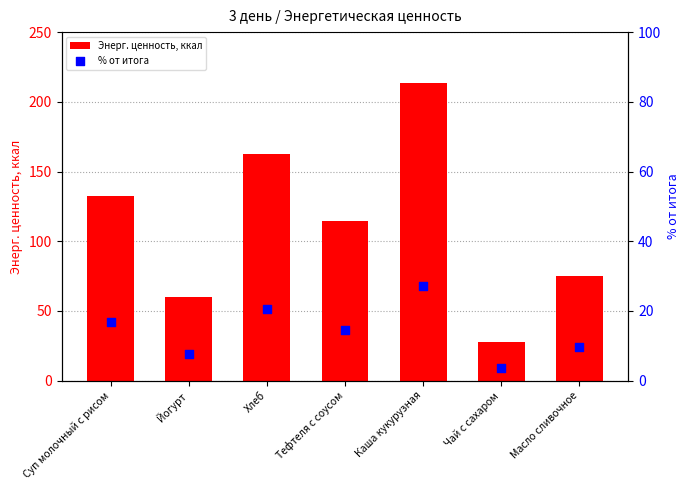

Is the value of Энерг. ценность, ккал at Каша кукурузная greater than the value of % от итога at Йогурт?

Yes